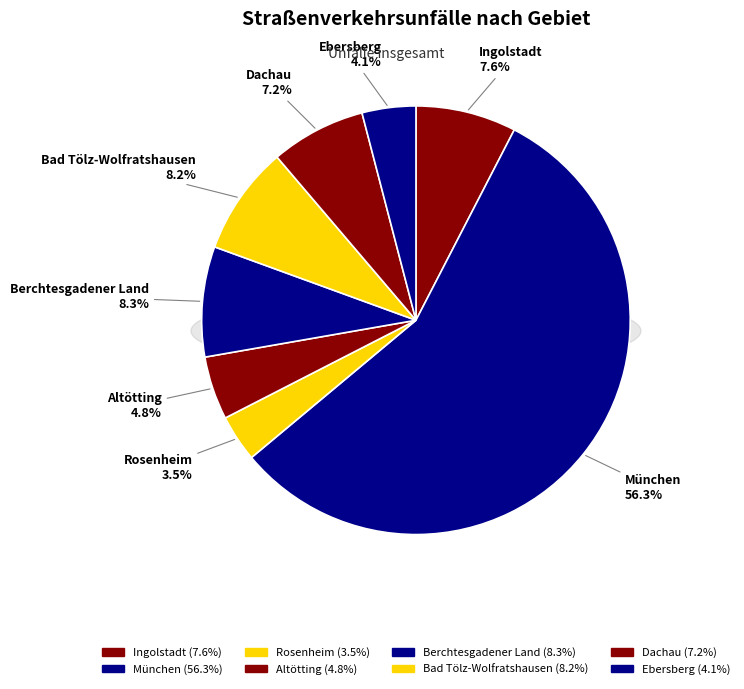

What is the ratio of the value at Ingolstadt to the value at Altötting?

1.6